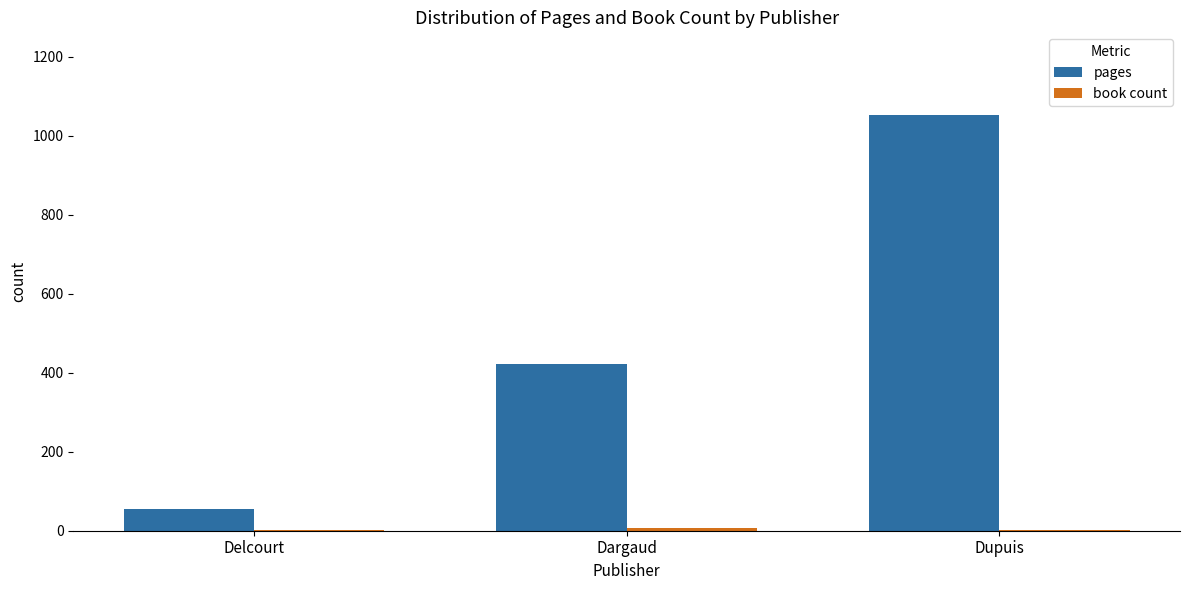

What is the sum of all pages values?

1530